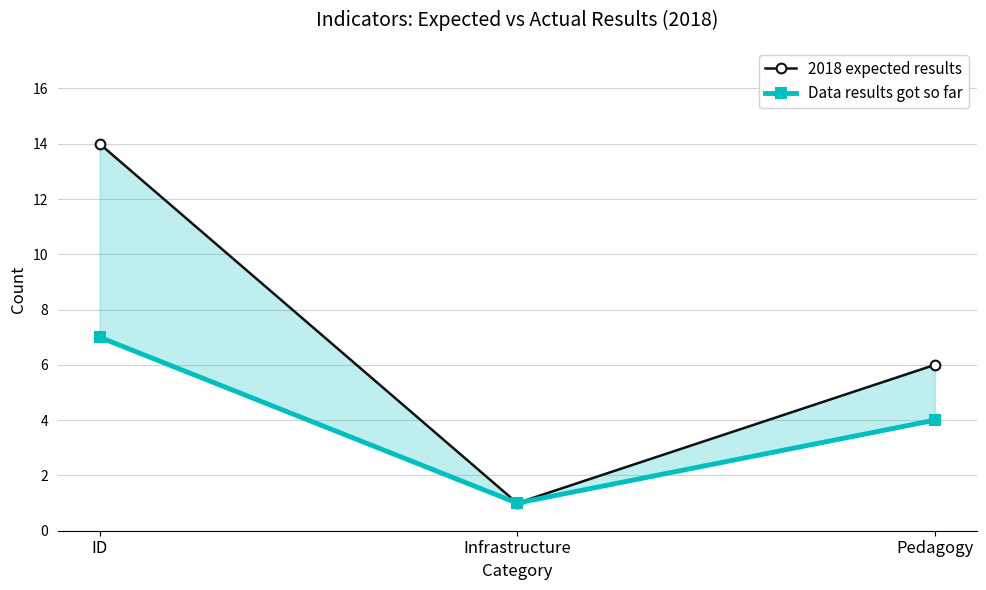

Reading left to right, extract all data points from this chart.

2018 expected results: ID=14	Infrastructure=1	Pedagogy=6
Data results got so far: ID=7	Infrastructure=1	Pedagogy=4